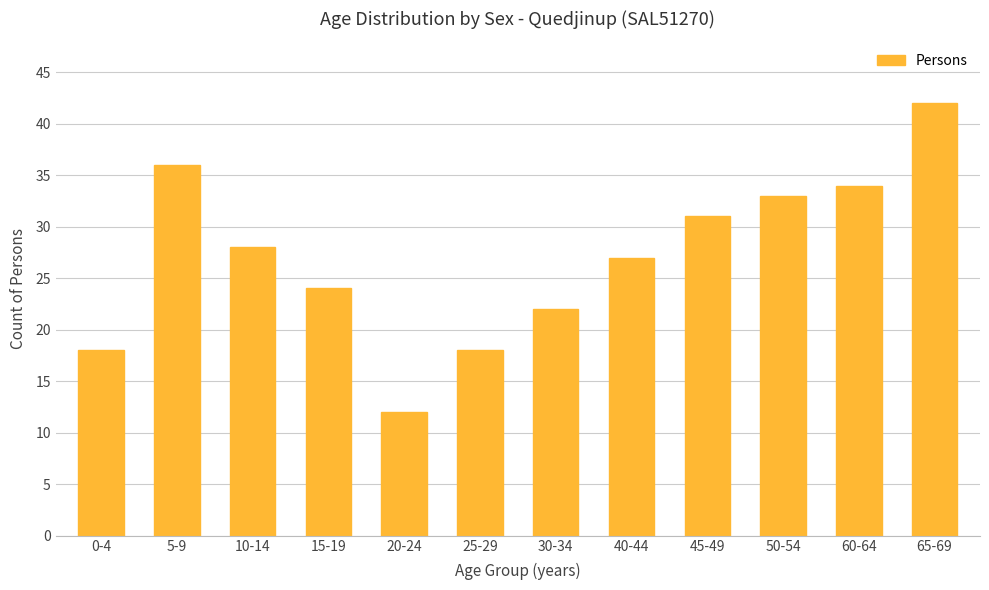

Does the chart contain stacked bars?

No